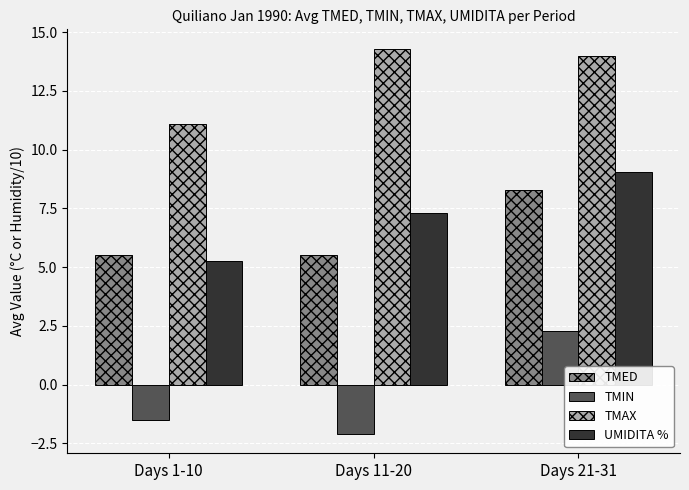

Reading left to right, what are all the values shown in this chart?

TMED: 5.5	5.5	8.3
TMIN: -1.5	-2.1	2.3
TMAX: 11.1	14.3	14.0
UMIDITA %: 5.3	7.3	9.0